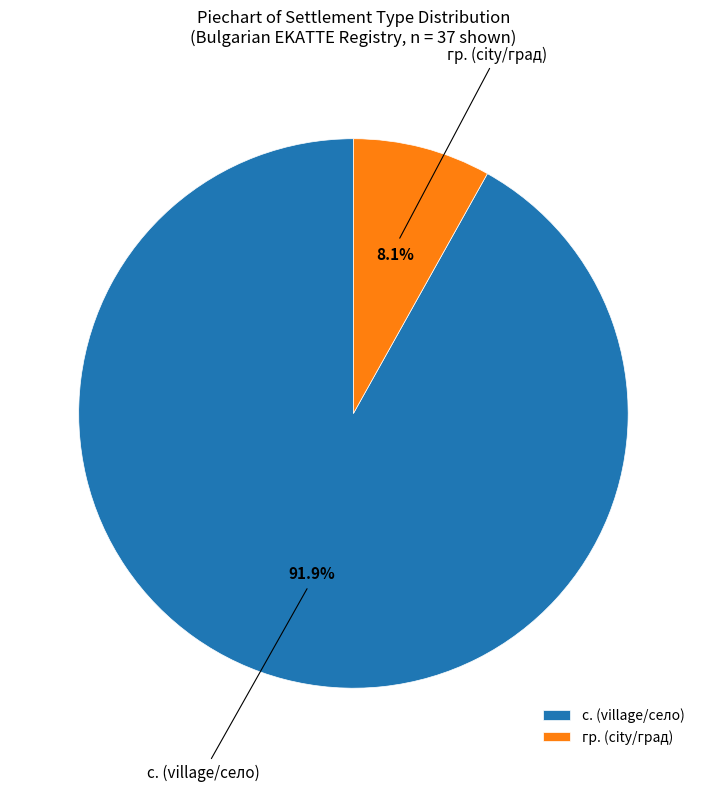

What is the largest slice in the pie chart?

с. (village/село)